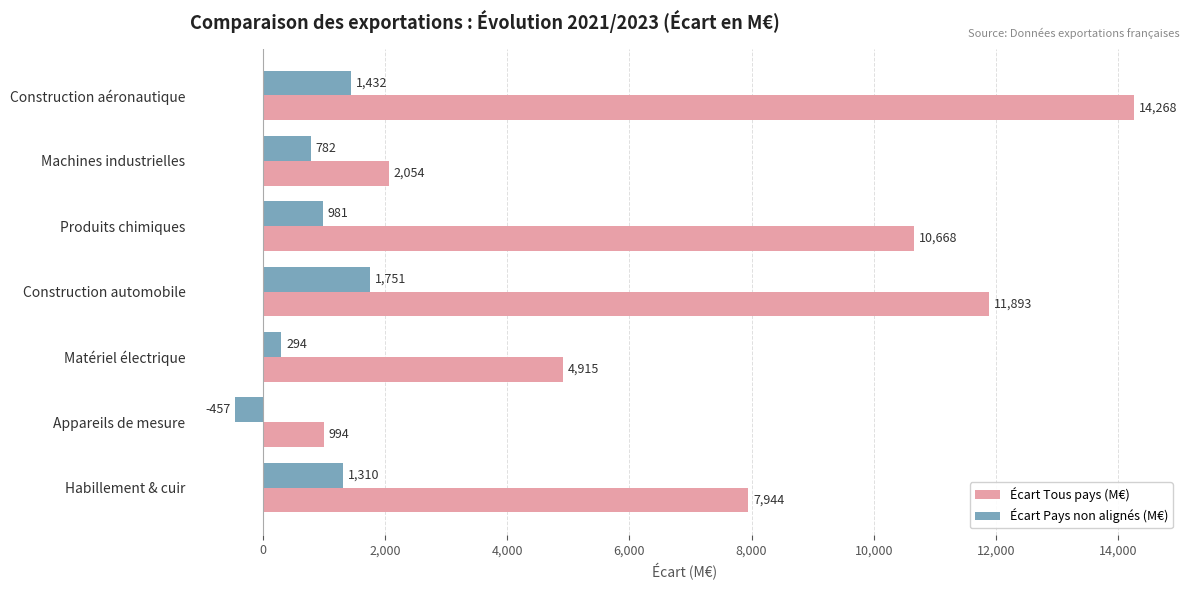

At how many categories does at least one series exceed 12085?

1